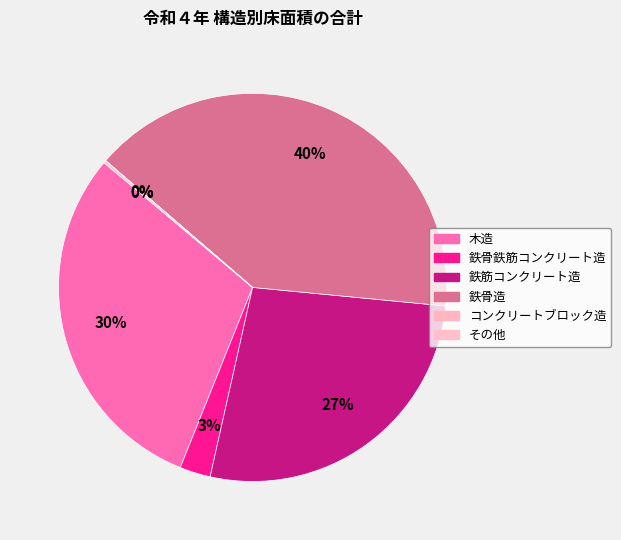

Does any single category account for the majority?

No